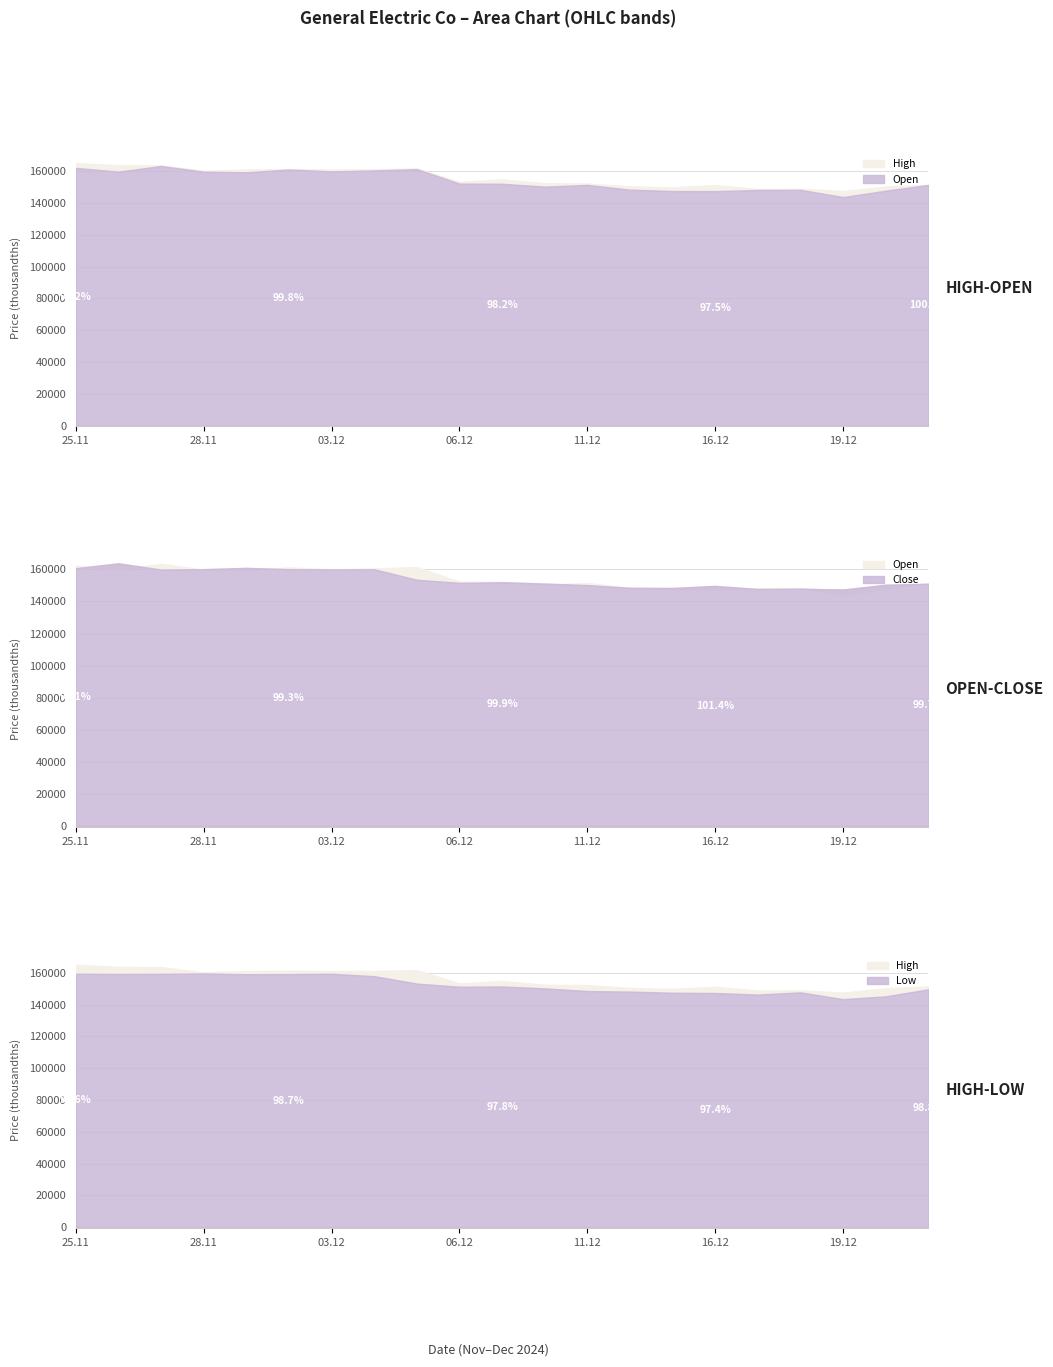

True or false: Low and High intersect in this chart.

False